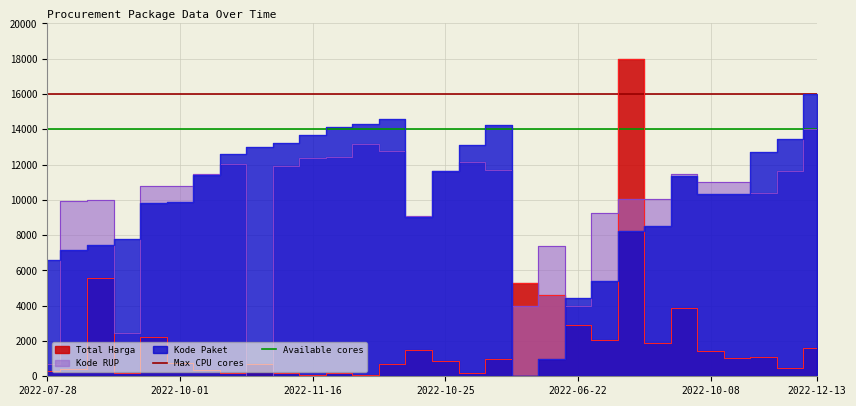

True or false: Available cores has a value of 14000 at 2022-07-28.

True